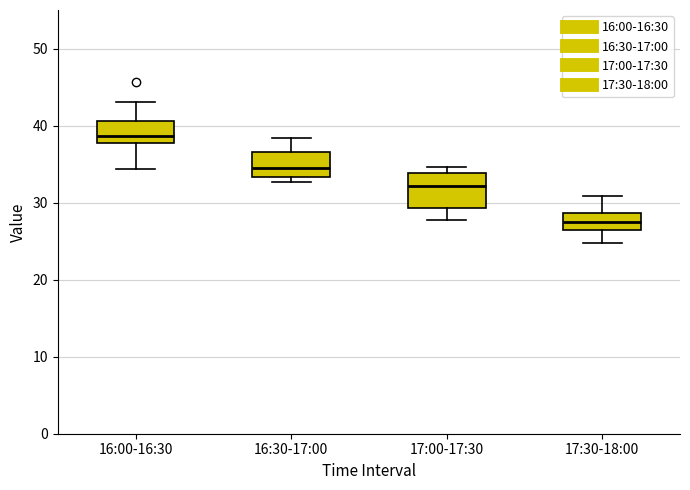

Reading left to right, read every box against the y-axis: the position of its median line, the range the box covers, and the ends of its whiskers. The values are not printed on the chart, so give them approximately, as read against the axis.

16:00-16:30: median 39, box 38 to 41, whiskers 34 to 43
16:30-17:00: median 35, box 33 to 37, whiskers 33 (just below the box's lower edge) to 38
17:00-17:30: median 32, box 29 to 34, whiskers 28 to 35
17:30-18:00: median 28, box 26 to 29, whiskers 25 to 31